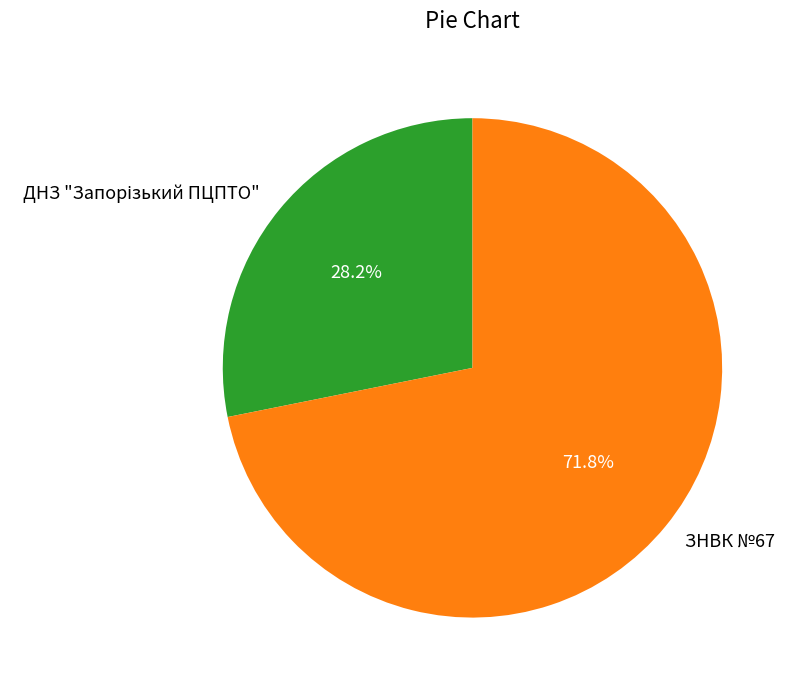

Is there any slice that represents more than half of the pie?

Yes